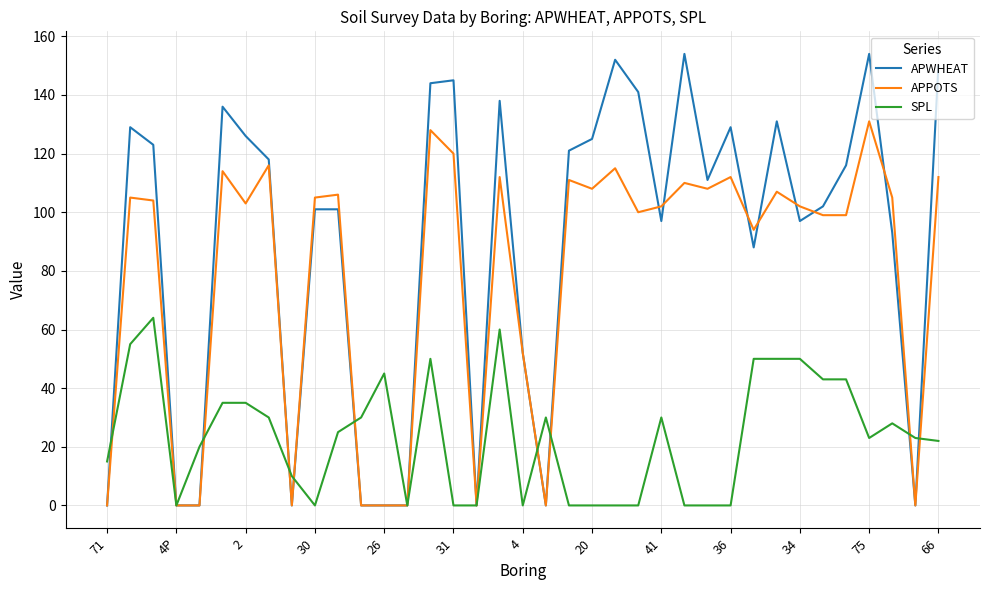

List the series in order of their peak value, highest first.

APWHEAT, APPOTS, SPL